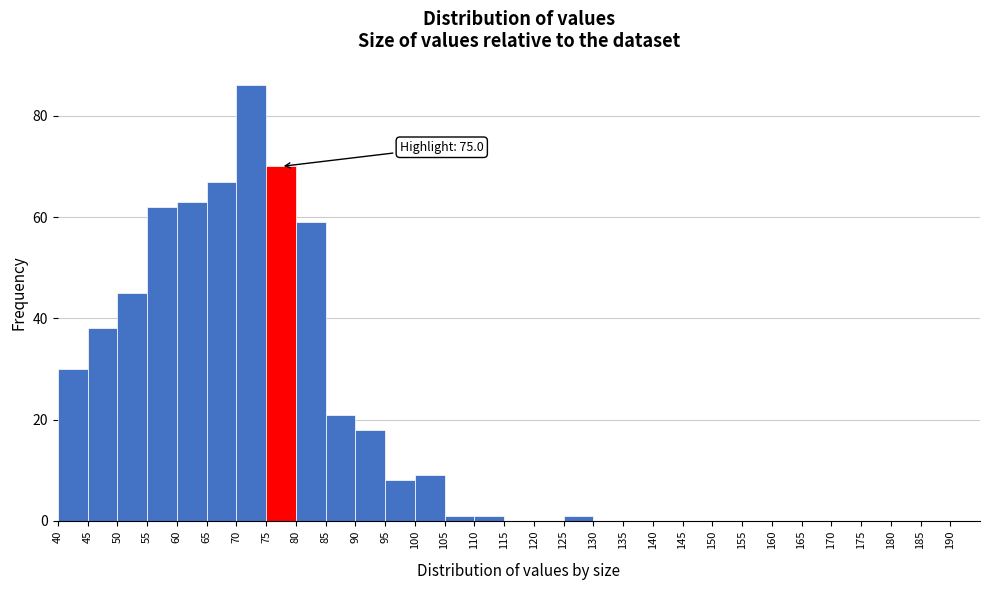

Over which range of the x-axis is the bar tallest?

70 to 75